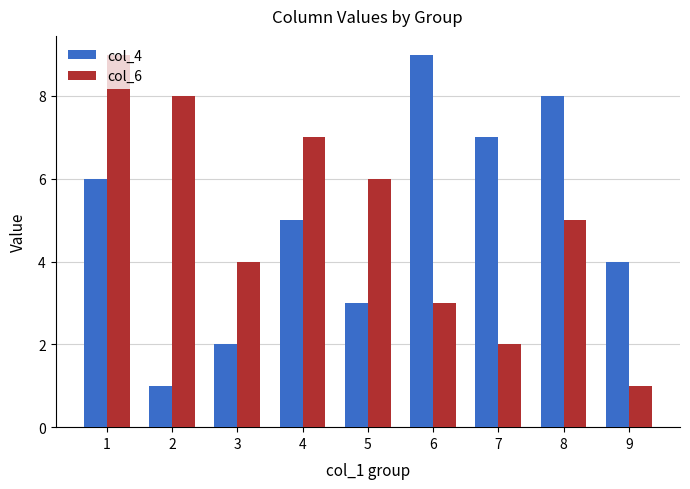

Reading right to left, transcribe all the data shown in this chart.

col_4: 9=4	8=8	7=7	6=9	5=3	4=5	3=2	2=1	1=6
col_6: 9=1	8=5	7=2	6=3	5=6	4=7	3=4	2=8	1=9